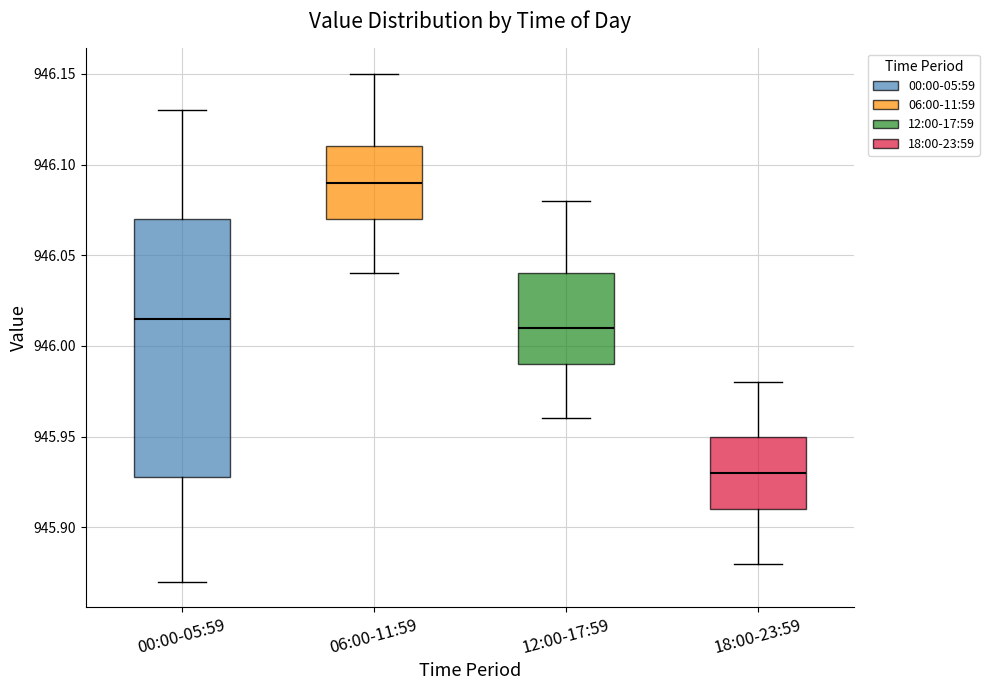

Reading left to right, transcribe this box plot: for each box, give where its median line is, the range the box spans, and where its two whiskers end, as read against the y-axis. The values are not printed on the chart, so give them approximately, as read against the axis.

00:00-05:59: median 946.015, box 945.930 to 946.070, whiskers 945.870 to 946.130
06:00-11:59: median 946.090, box 946.070 to 946.110, whiskers 946.040 to 946.150
12:00-17:59: median 946.010, box 945.990 to 946.040, whiskers 945.960 to 946.080
18:00-23:59: median 945.930, box 945.910 to 945.950, whiskers 945.880 to 945.980